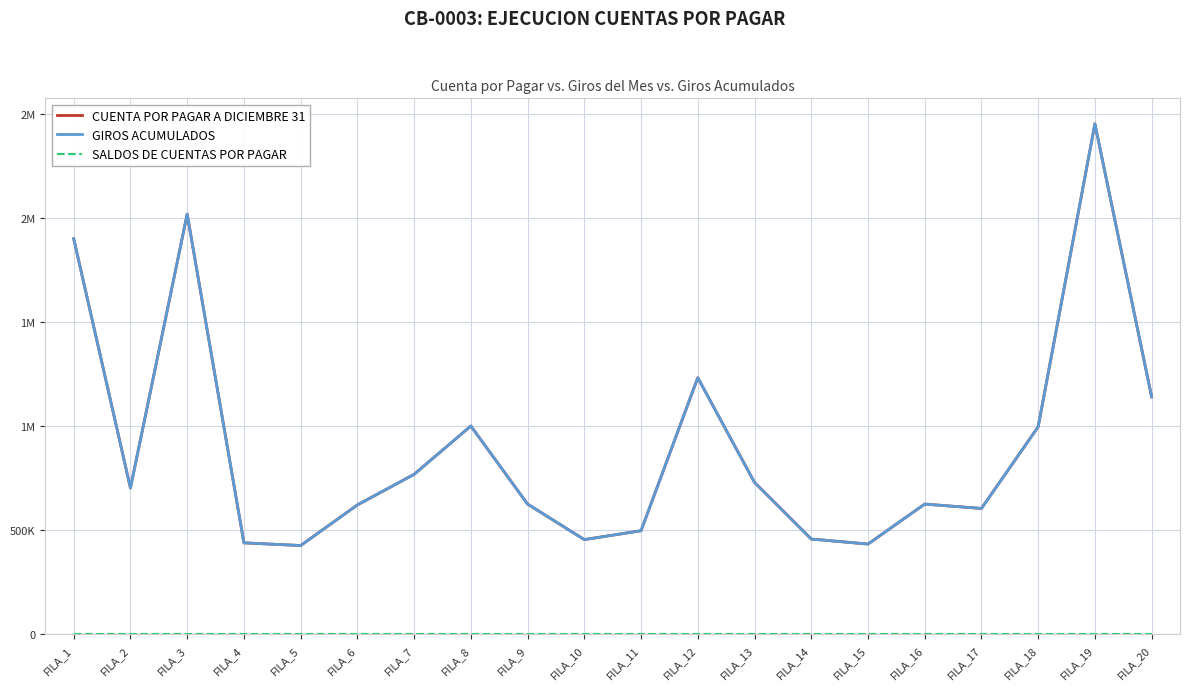

Does the chart display data point markers on the line(s)?

No